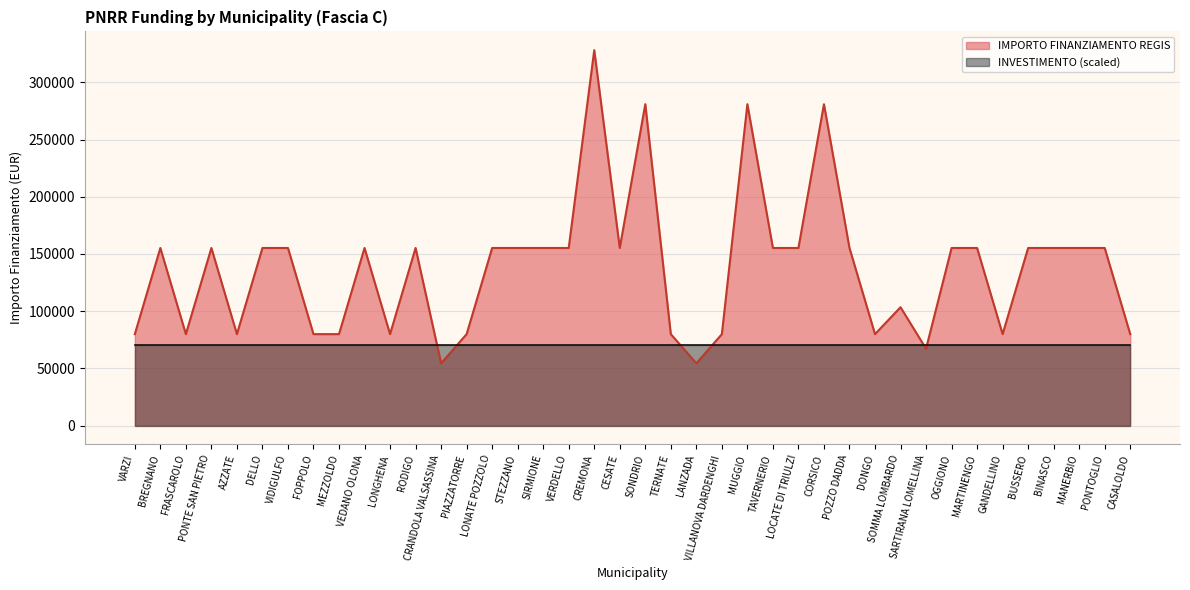

Between SOMMA LOMBARDO and CESATE, which is larger?

CESATE